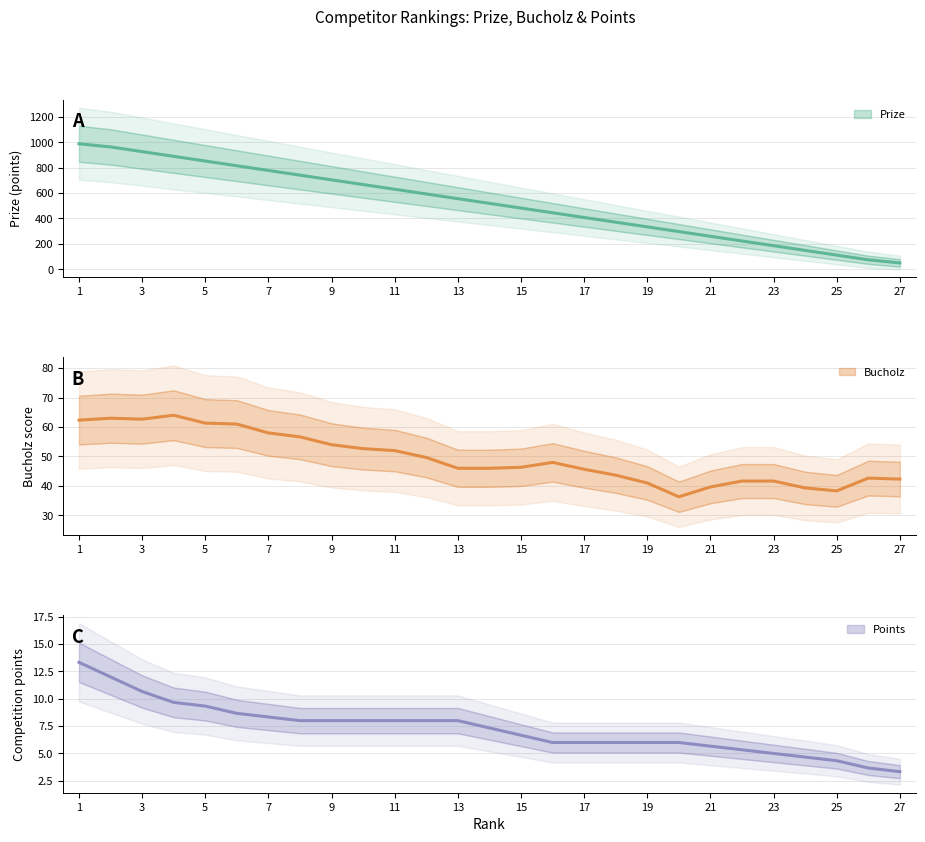

How many data points in Prize are less than 519?

13